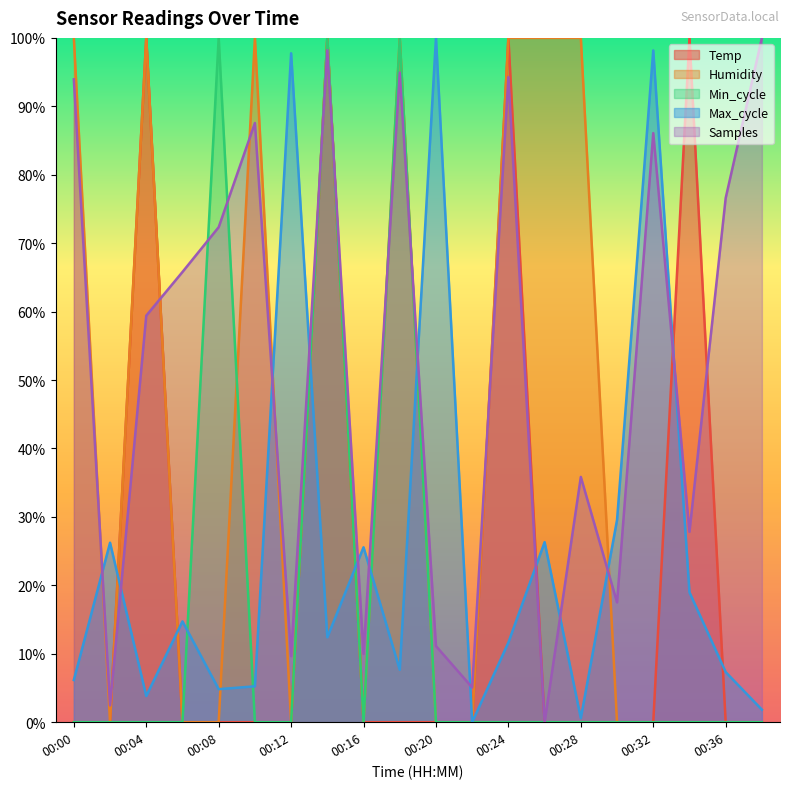

True or false: Temp and Humidity cross at least once.

False